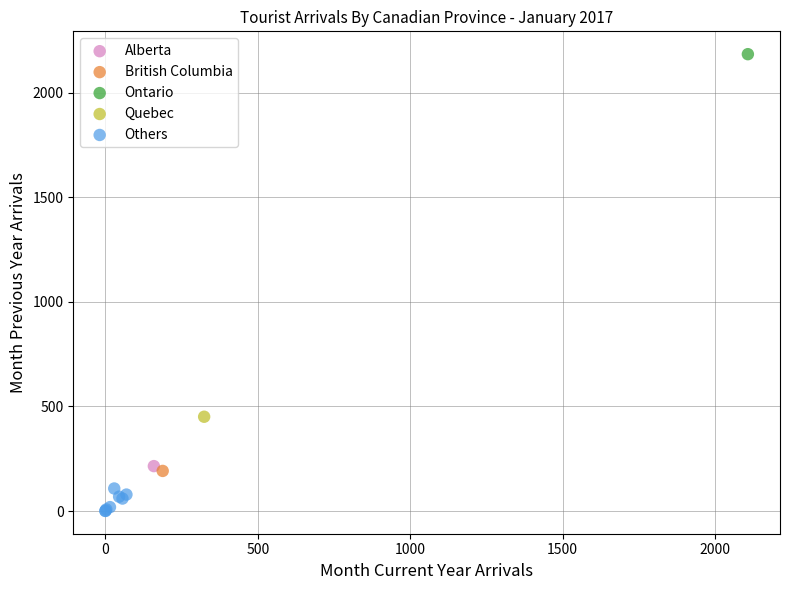

What are all the series names shown in the legend?

Alberta, British Columbia, Ontario, Quebec, Others